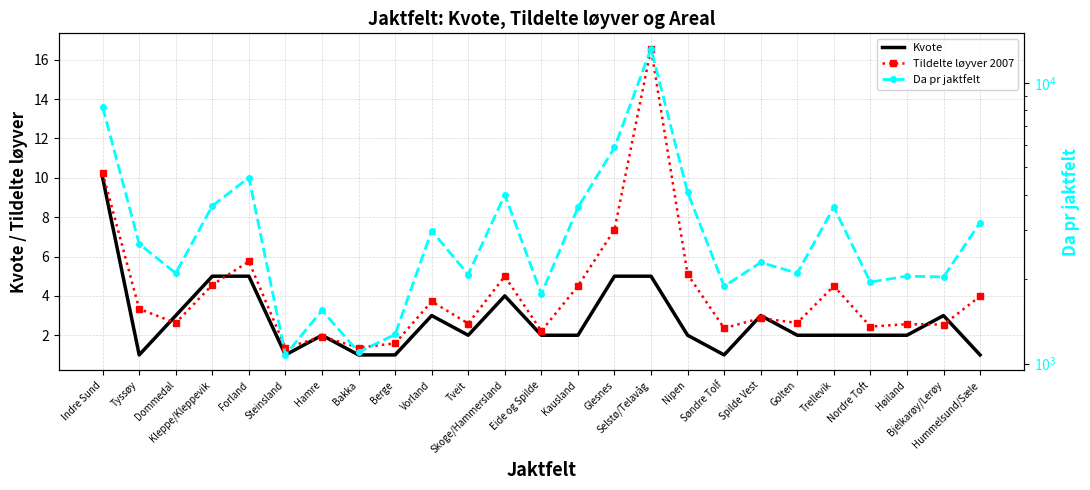

Between Bakka and Glesnes, which series saw the biggest shift?

Da pr jaktfelt